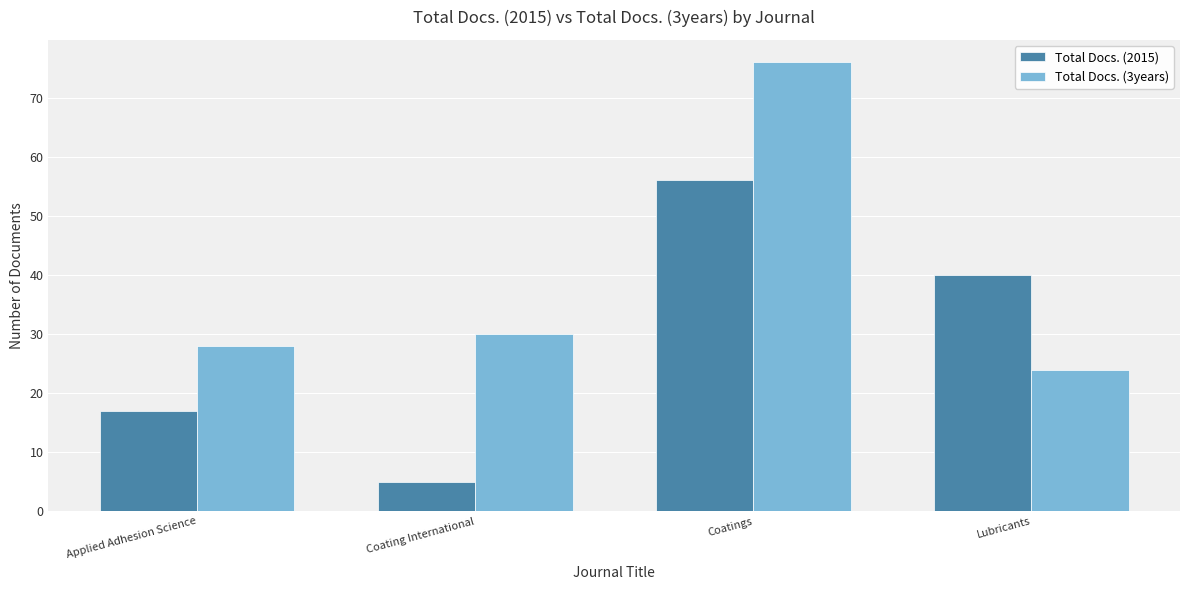

At which label does Total Docs. (2015) first exceed 40?

Coatings